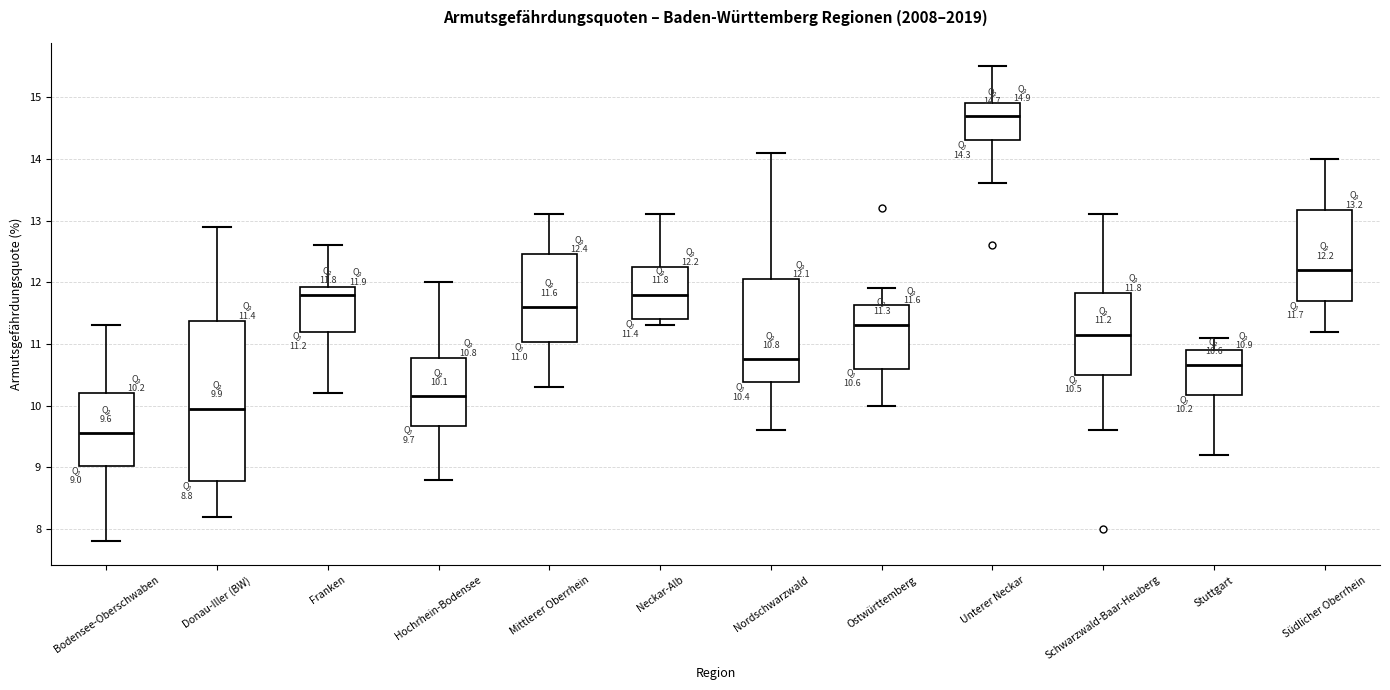

Which box has the highest median line?

Unterer Neckar